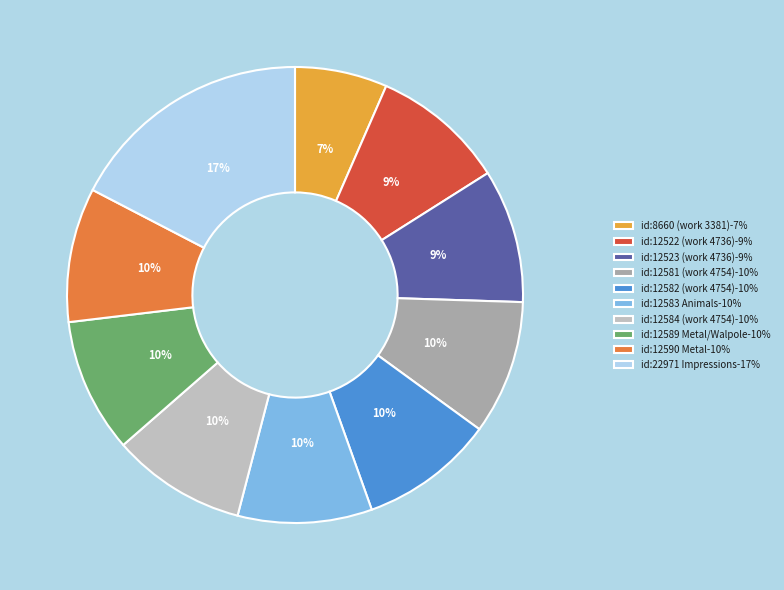

Which has a higher value, id:12584 (work 4754)-10% or id:8660 (work 3381)-7%?

id:12584 (work 4754)-10%